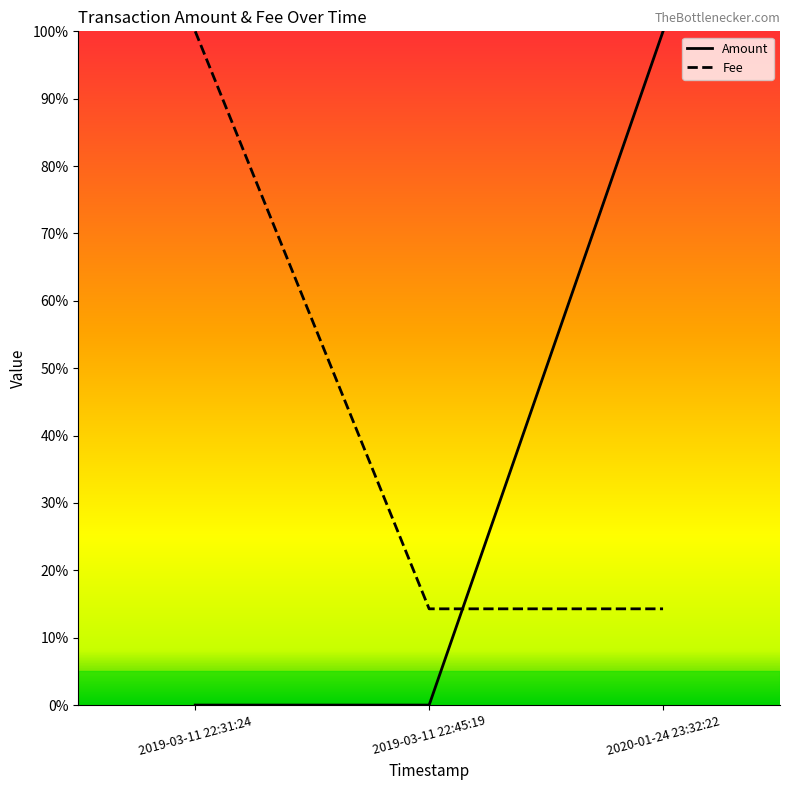

Reading left to right, transcribe all the data shown in this chart.

Amount: 2019-03-11 22:31:24=0.0	2019-03-11 22:45:19=0.0	2020-01-24 23:32:22=1.0
Fee: 2019-03-11 22:31:24=1.0	2019-03-11 22:45:19=0.1	2020-01-24 23:32:22=0.1